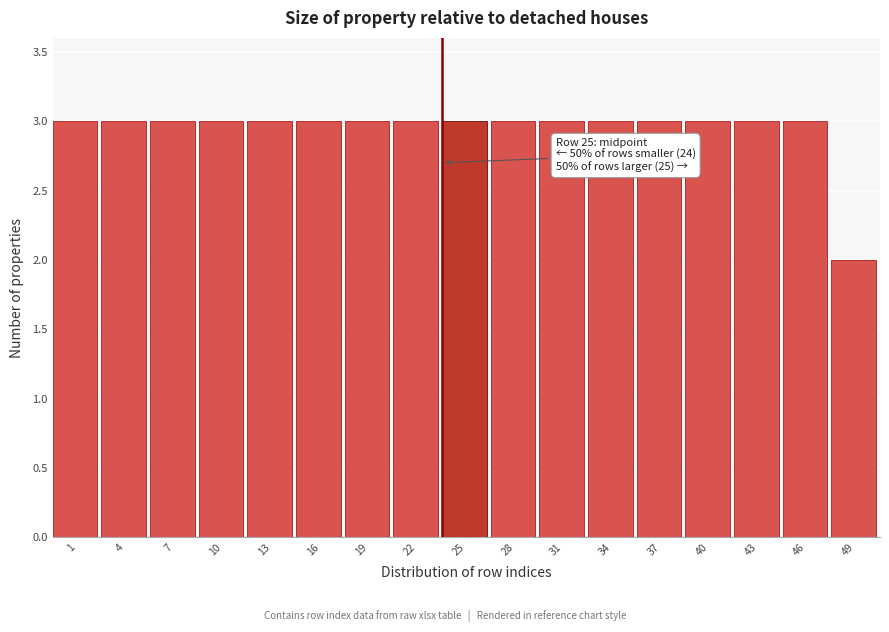

Reading left to right, extract all data points from this chart.

3	3	3	3	3	3	3	3	3	3	3	3	3	3	3	3	2